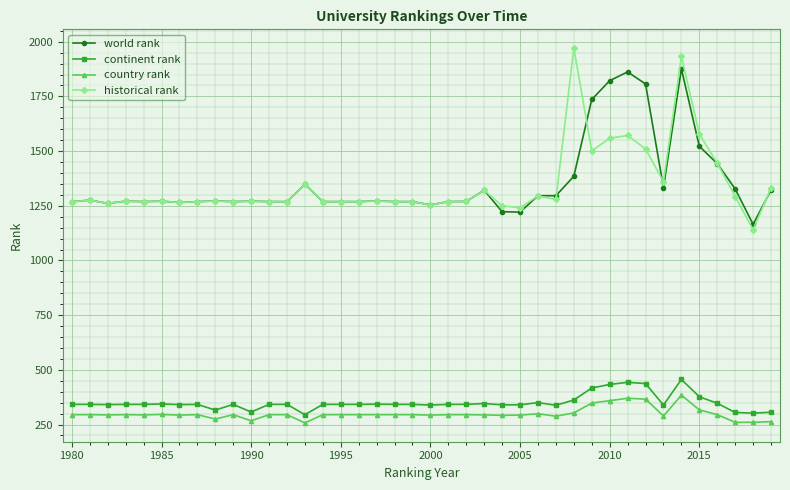

At how many categories does at least one series exceed 661?

40